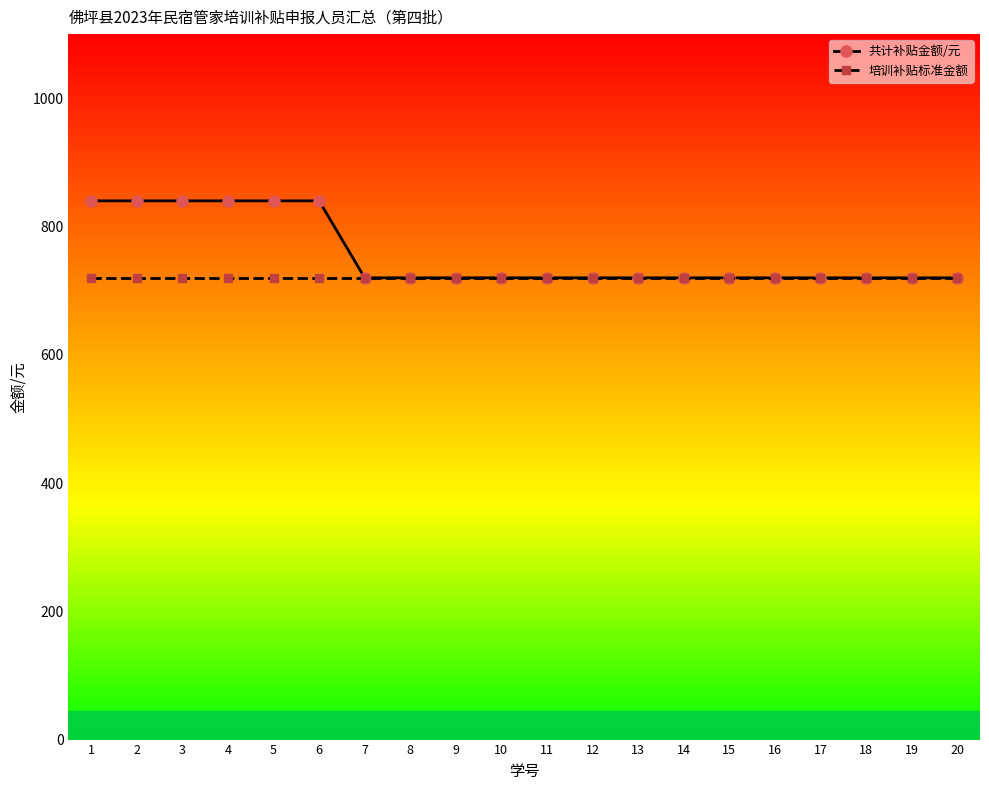

Is this an area chart (filled region under the line)?

No